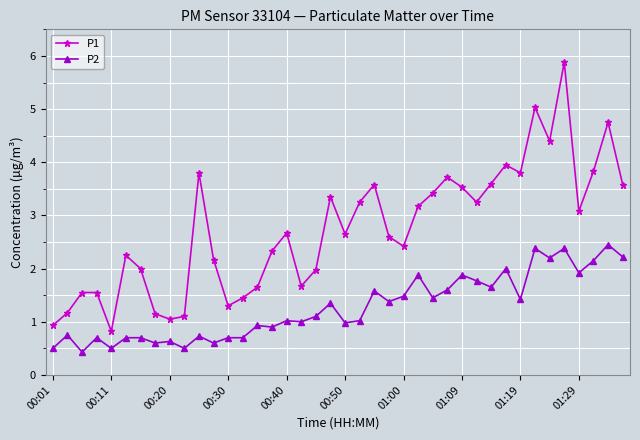

What is the difference between the maximum and minimum values in the P2 series?

2.0